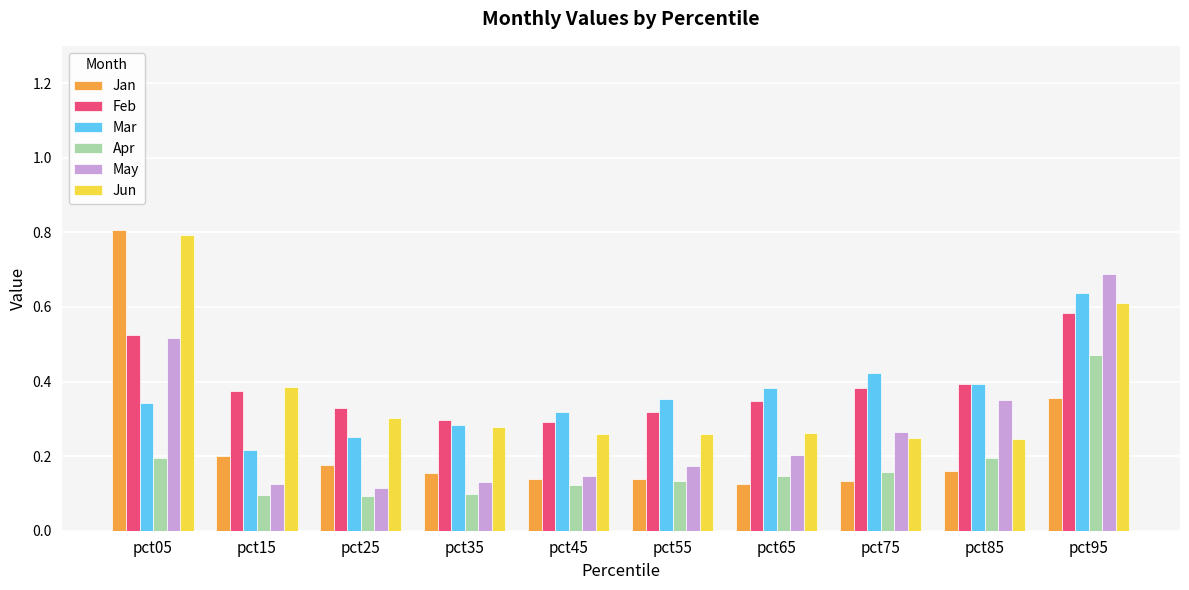

What are all the series names shown in the legend?

Jan, Feb, Mar, Apr, May, Jun